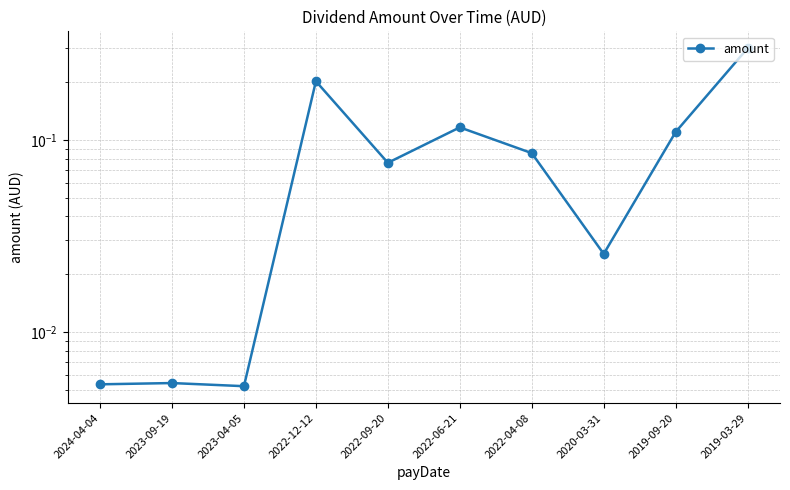

Reading left to right, list all the values displayed in this chart.

0.0	0.0	0.0	0.2	0.1	0.1	0.1	0.0	0.1	0.3